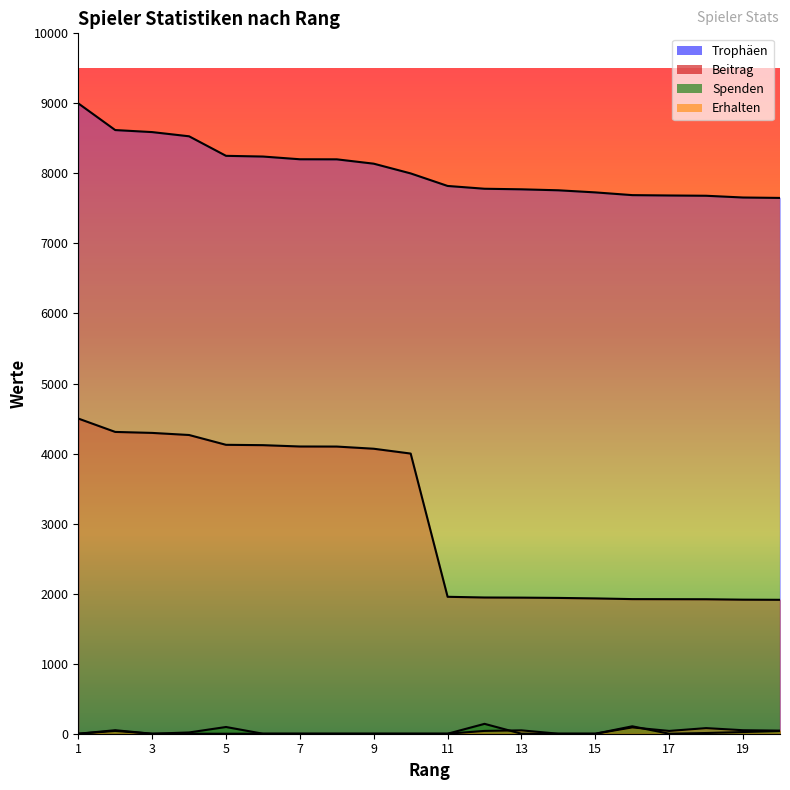

Reading left to right, transcribe all the data shown in this chart.

Trophäen: 9000	8619	8590	8530	8251	8241	8202	8201	8139	8000	7821	7781	7773	7759	7729	7690	7685	7681	7656	7650
Beitrag: 4500	4309	4295	4265	4125	4120	4101	4100	4069	4000	1955	1945	1943	1939	1932	1922	1921	1920	1914	1912
Spenden: 0	50	0	18	96	0	0	0	0	0	0	141	0	0	0	106	0	10	24	39
Erhalten: 0	40	0	0	0	0	0	0	0	0	0	40	48	0	0	90	40	80	50	44